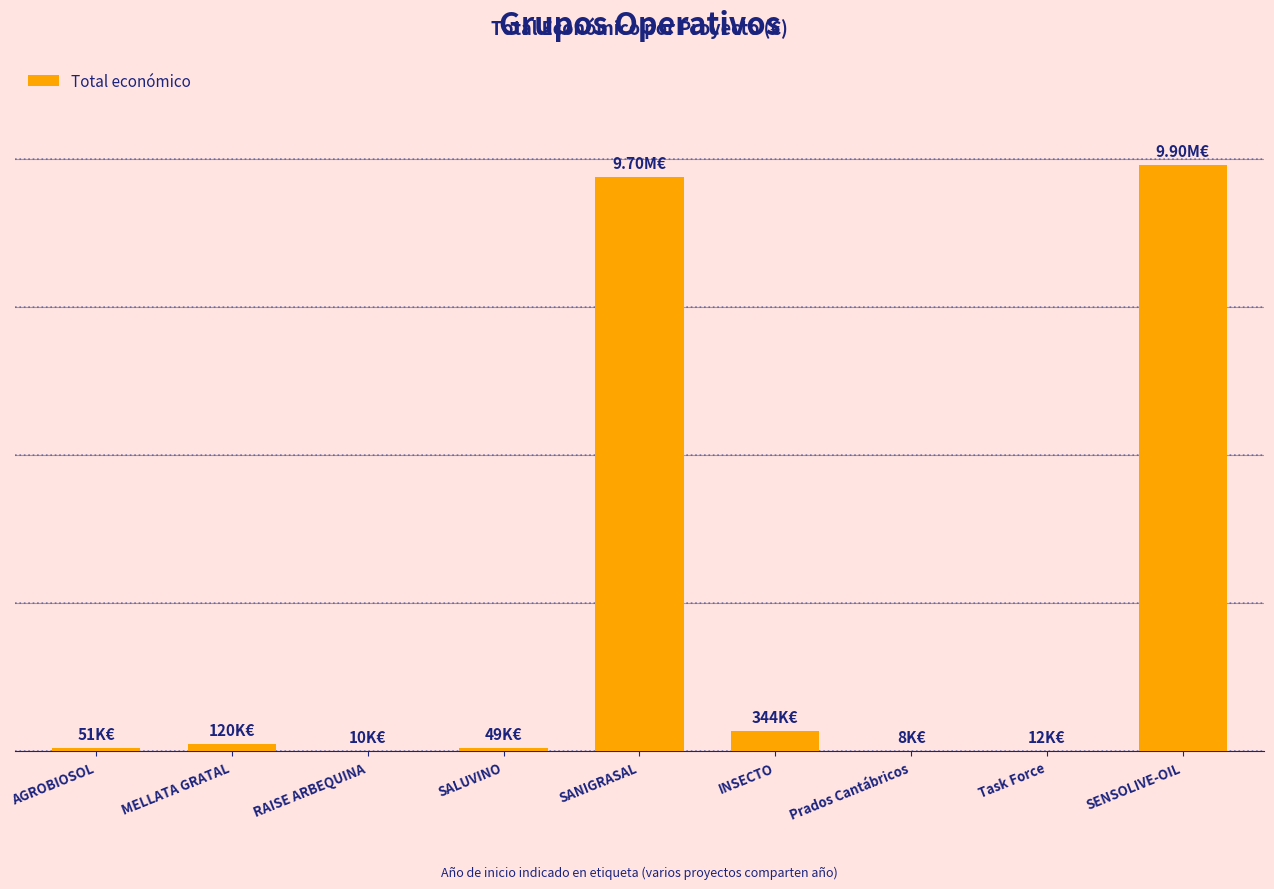

List the labels in order of value, largest first.

SENSOLIVE-OIL, SANIGRASAL, INSECTO, MELLATA GRATAL, AGROBIOSOL, SALUVINO, Task Force, RAISE ARBEQUINA, Prados Cantábricos